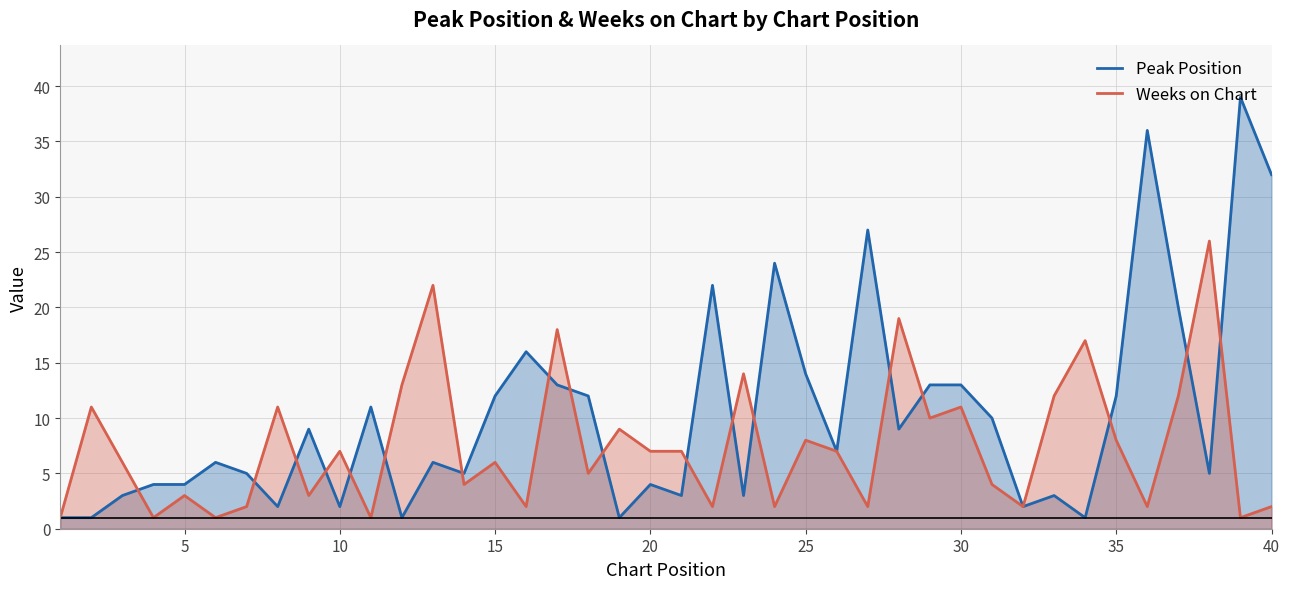

True or false: Weeks on Chart has a value of 6 at 15.

True